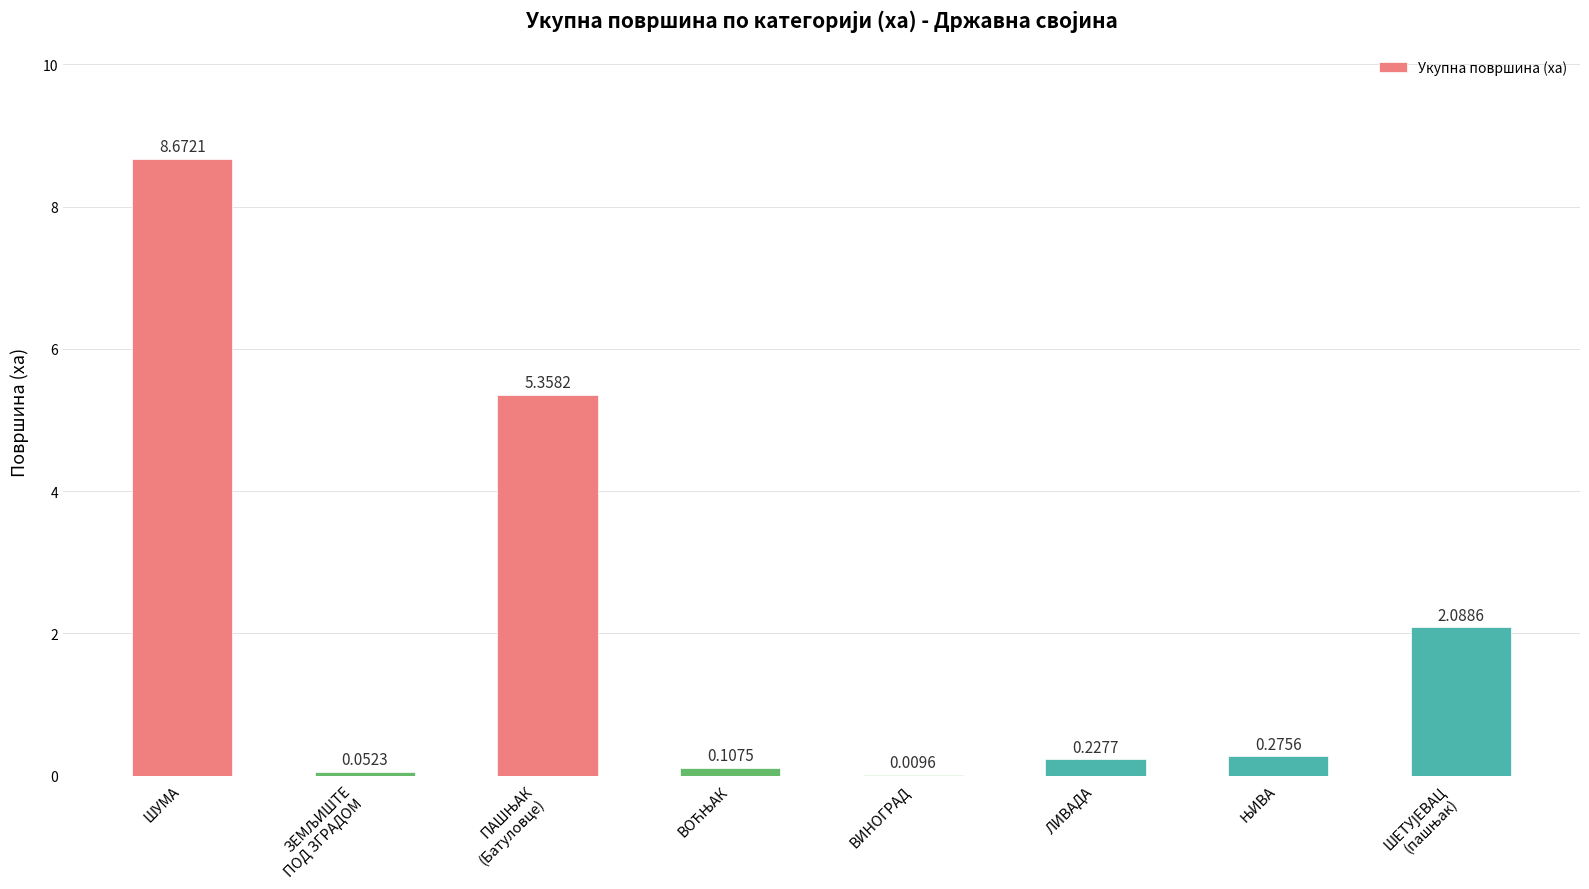

What is the sum of all values?

16.8